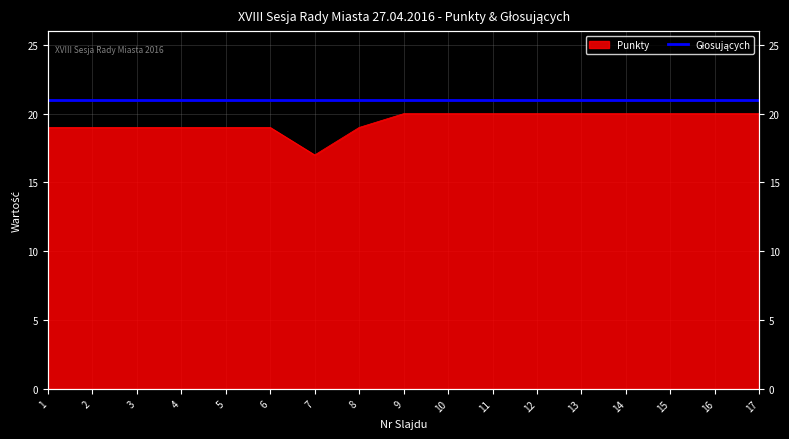

Reading left to right, extract all data points from this chart.

19	19	19	19	19	19	17	19	20	20	20	20	20	20	20	20	20